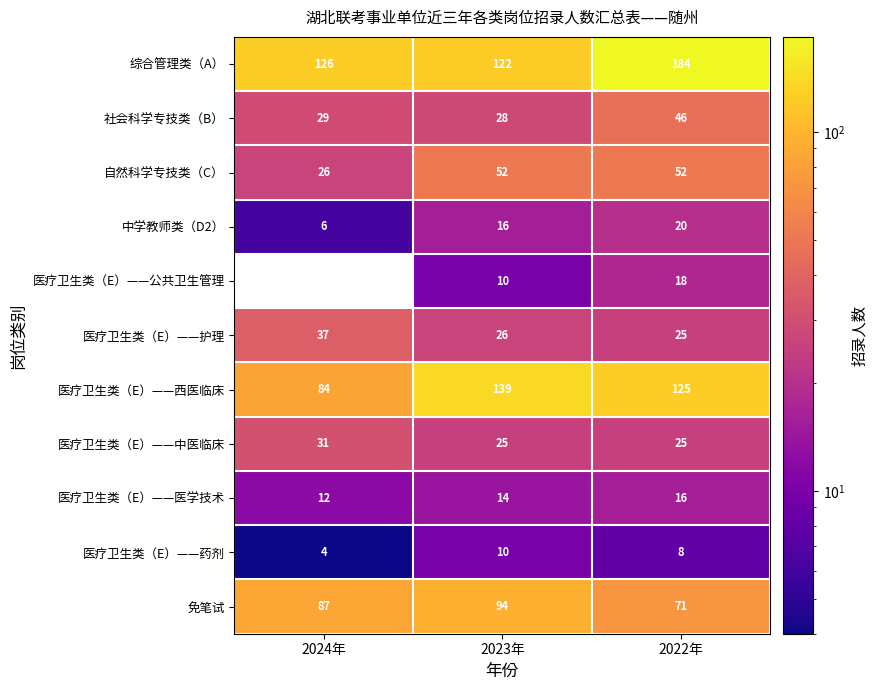

What is the spread (max minus min) of values at 2023年?

129